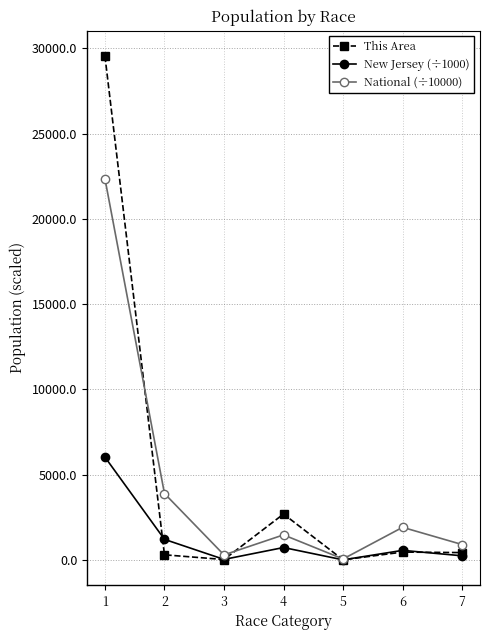

What is the greatest value displayed?

29548.0